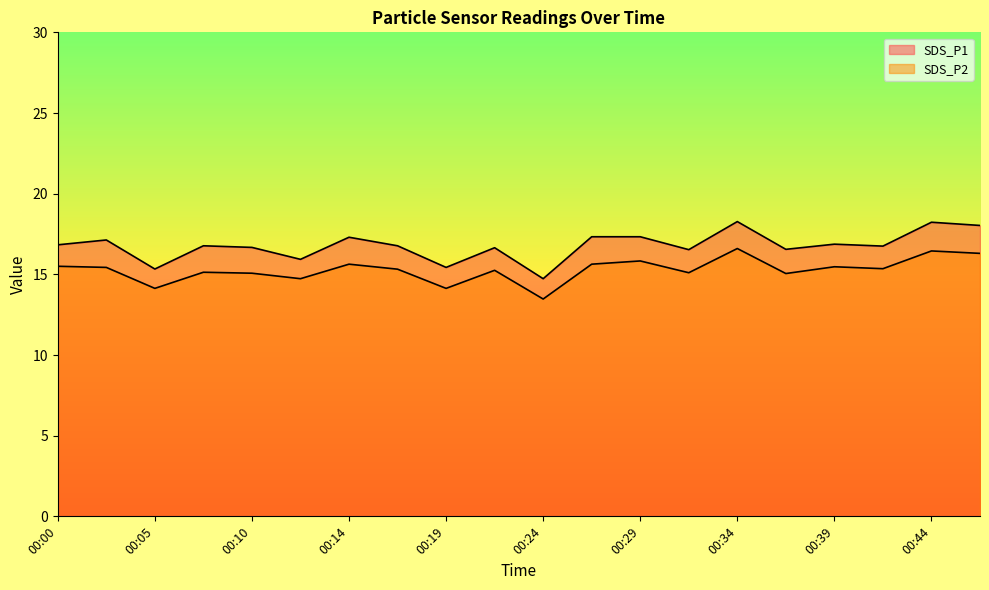

At which label does SDS_P2 first exceed 15?

00:00